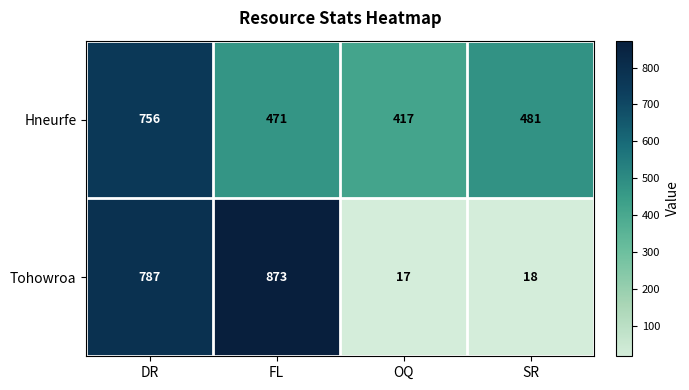

Which series has the largest total across all categories?

Hneurfe